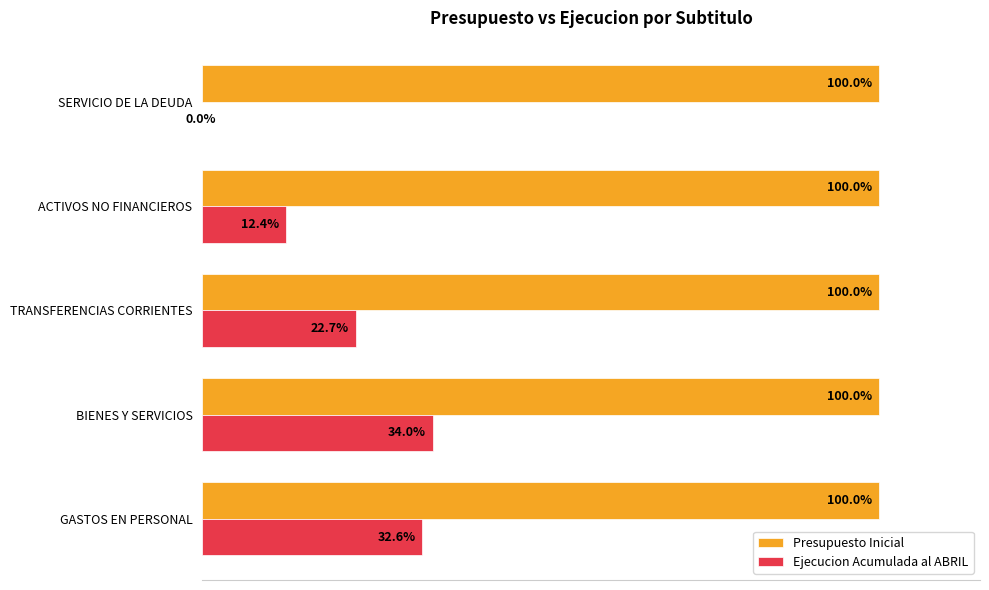

At which category is the sum across all series the highest?

BIENES Y SERVICIOS